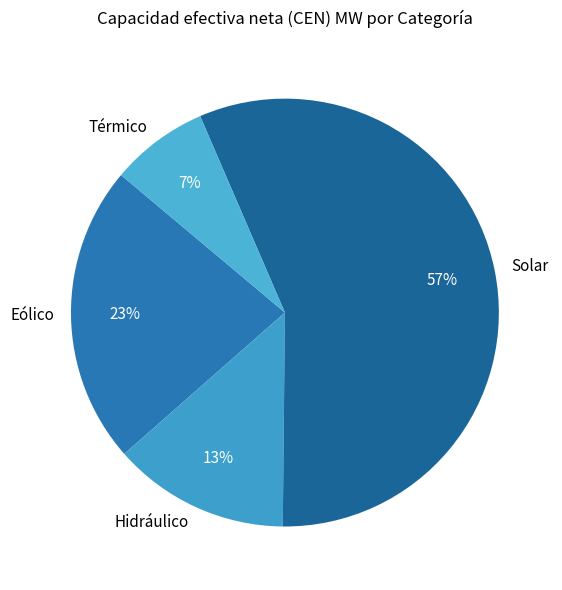

Count the number of slices in the pie.

4